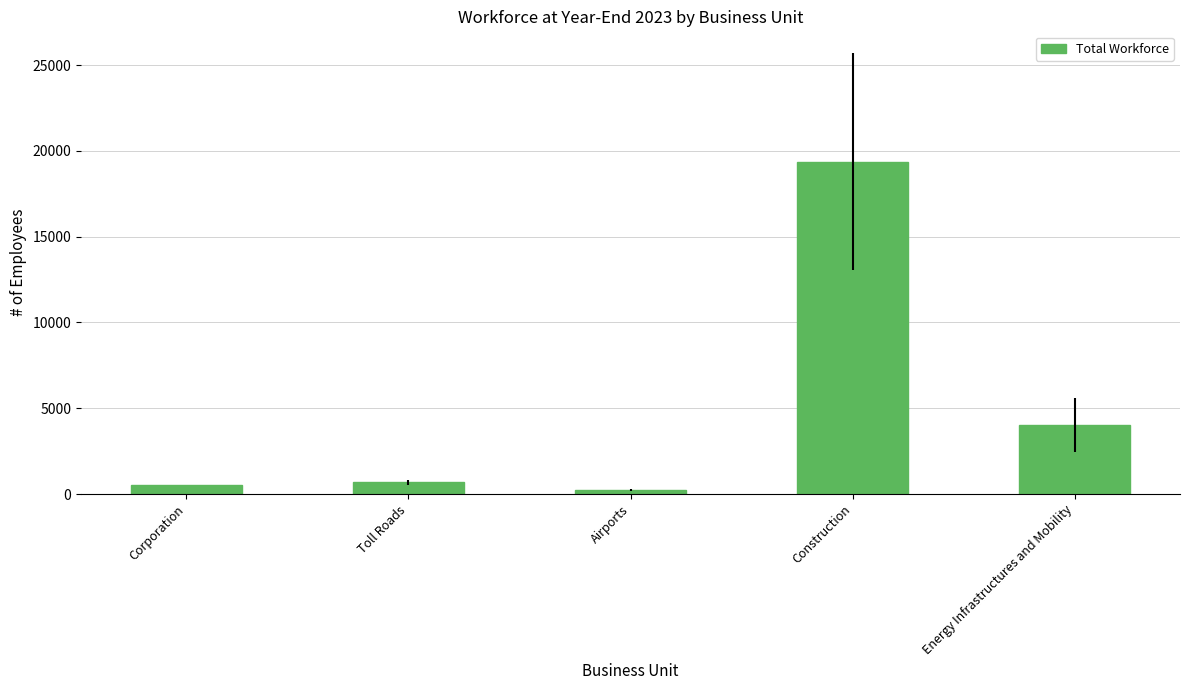

What is the difference between the maximum and minimum values?

19131